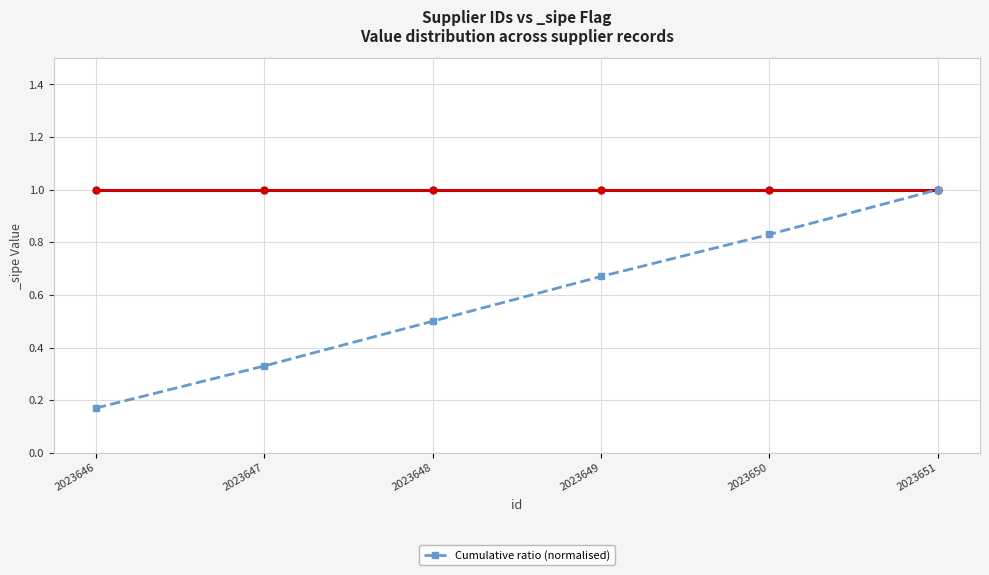

Is it true that the value at 2023648 is 0.5?

True